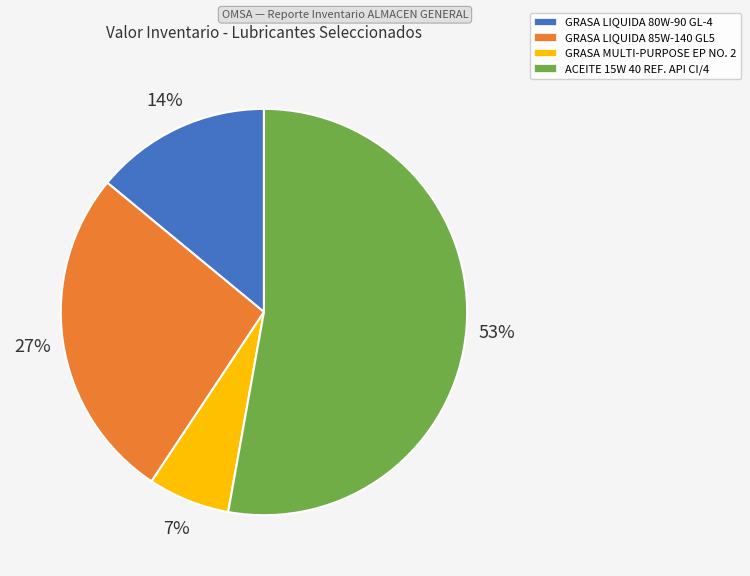

How many segments does this pie chart have?

4